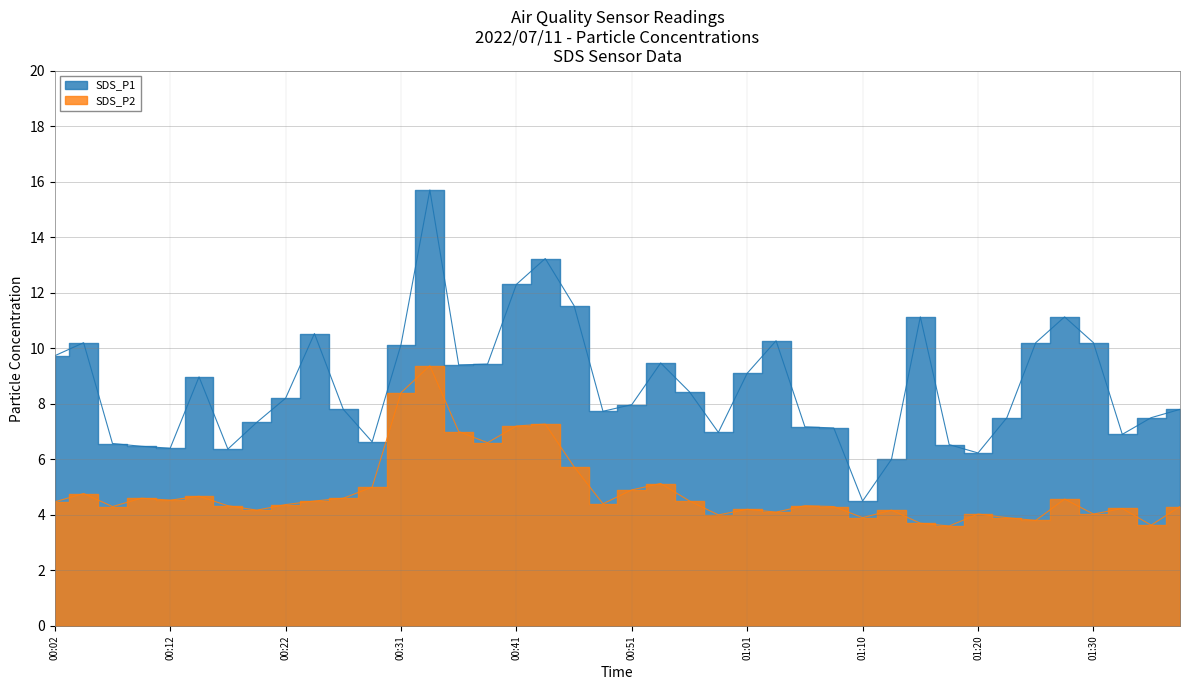

What is the average value of the SDS_P2 series?

4.8